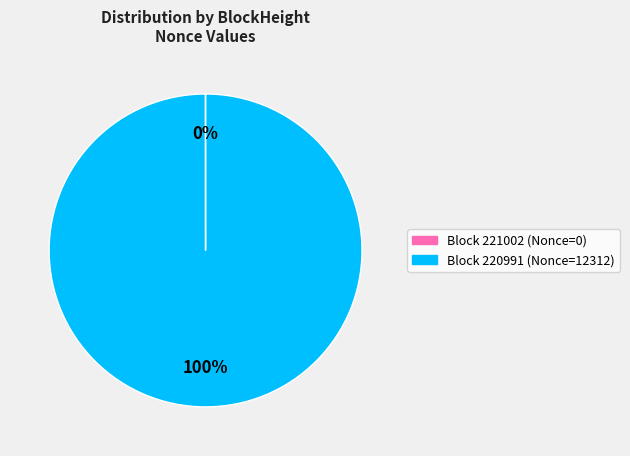

To the nearest percent, what is the average slice percentage?

50%